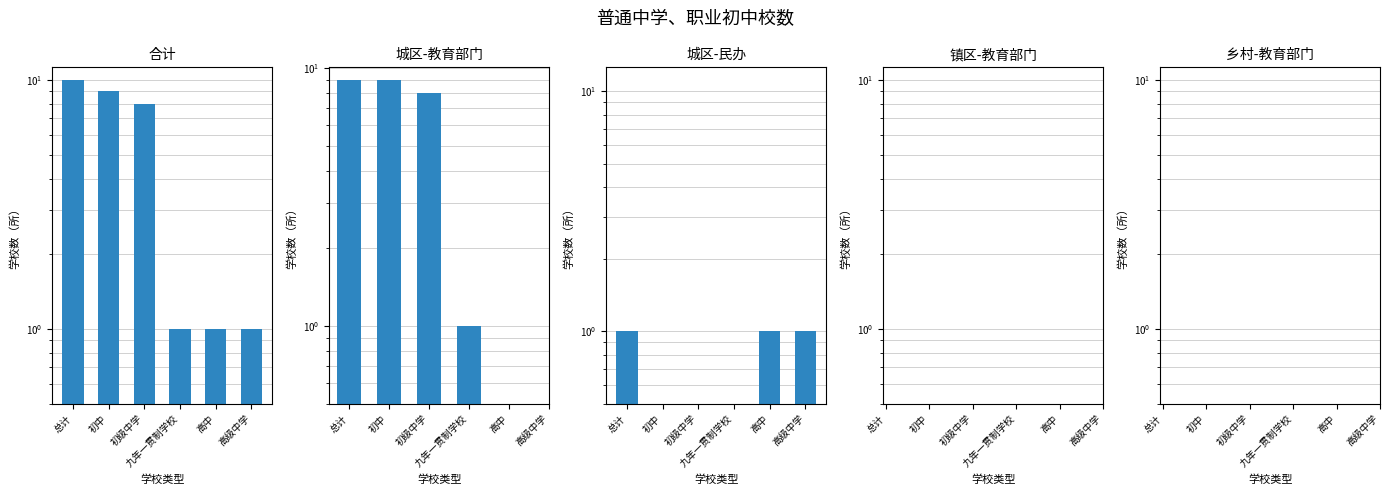

How many values in the 城区-教育部门 series are below 8?

1